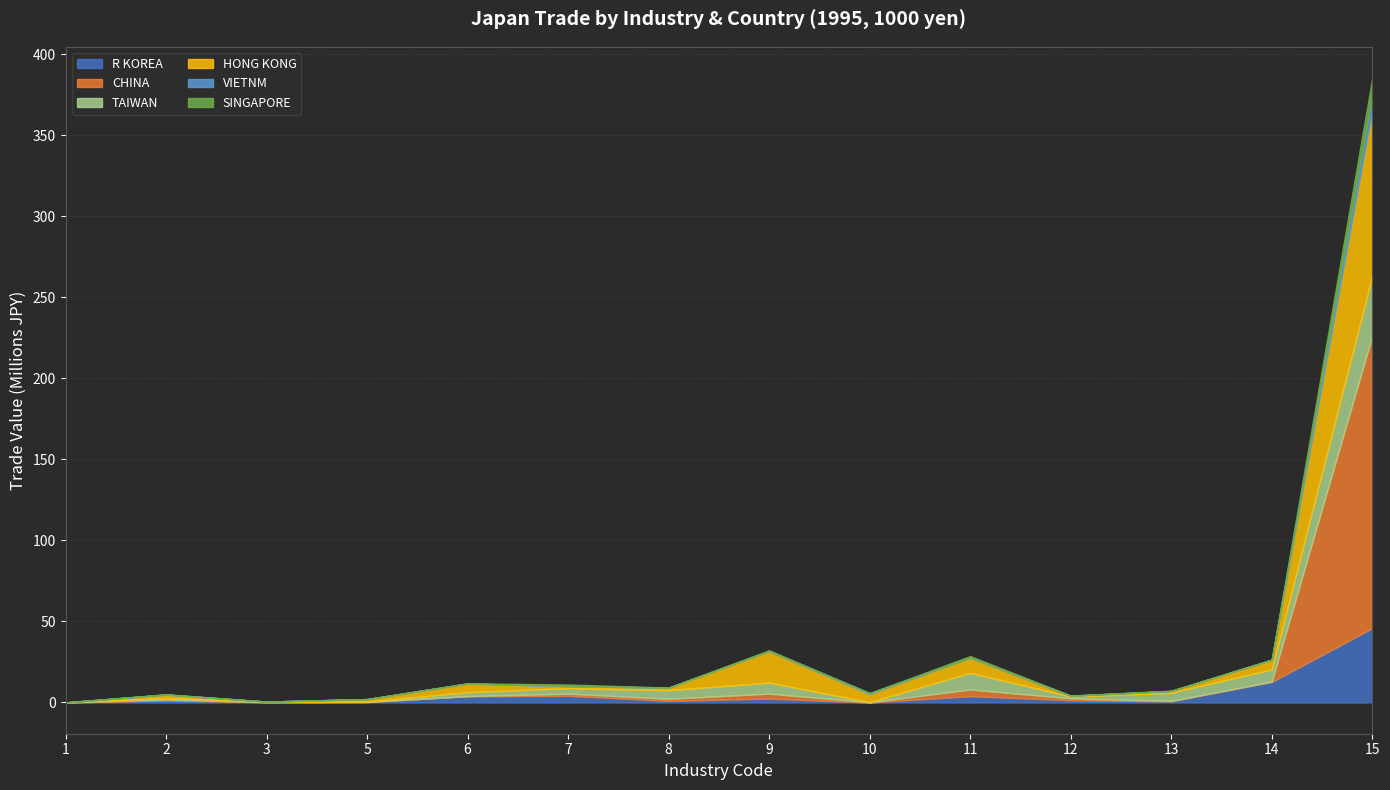

How many lines are shown in the chart?

6